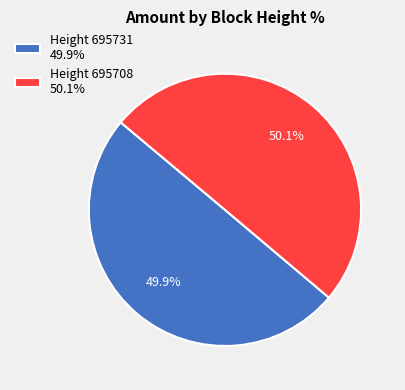

What percentage do Height 695731 49.9% and Height 695708 50.1% together represent?

100.0%